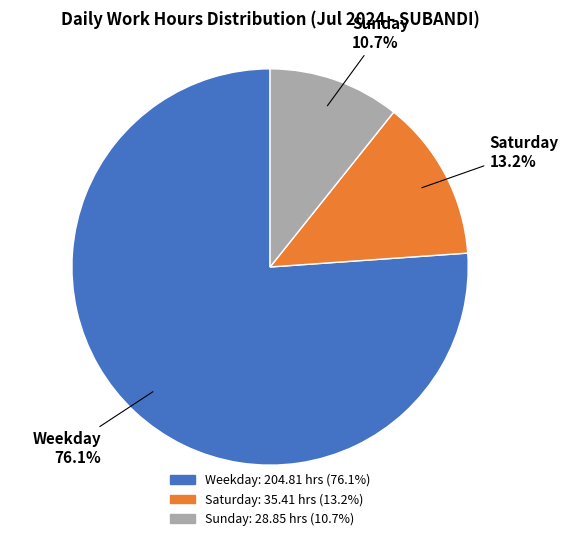

What is the total percentage of Saturday and Weekday?

89.3%